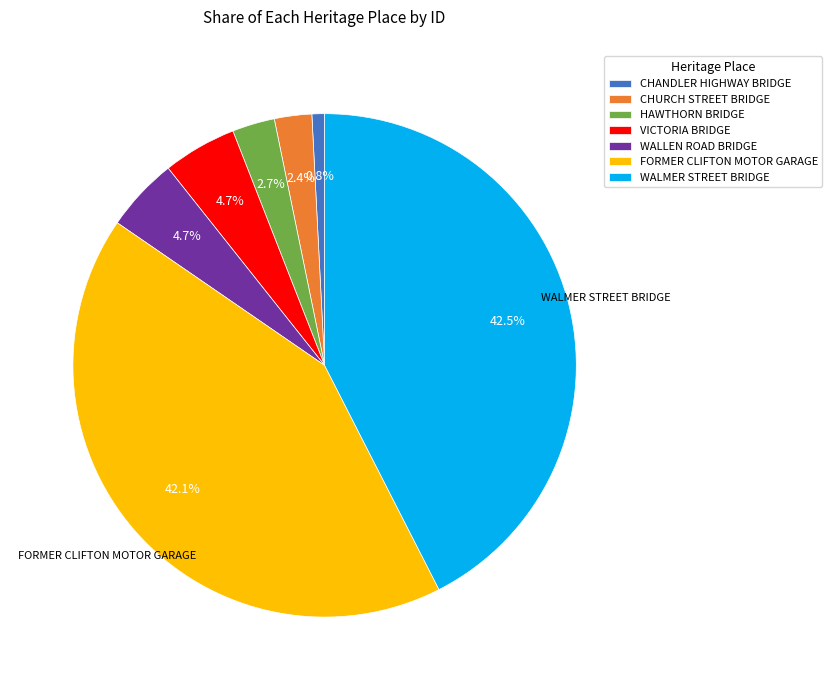

Is it true that WALMER STREET BRIDGE is 51% of the pie?

False